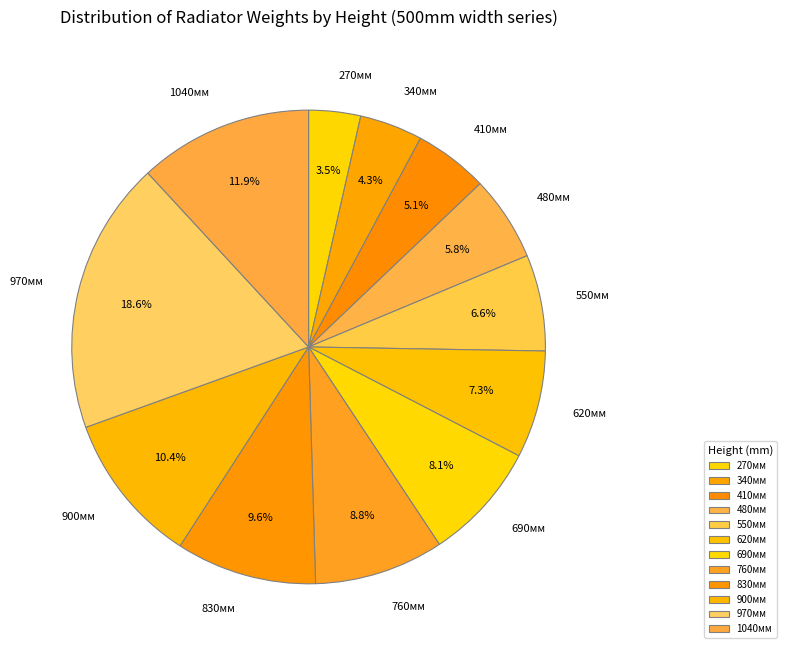

How many slices are in this pie chart?

12